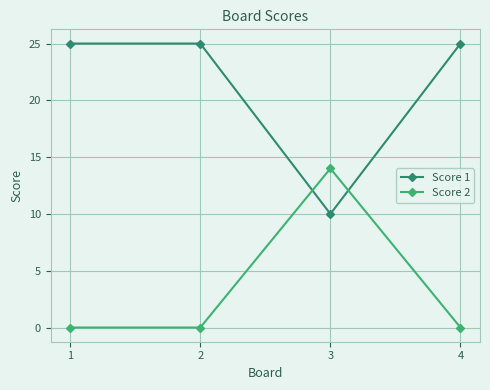

True or false: Score 1 and Score 2 intersect in this chart.

True